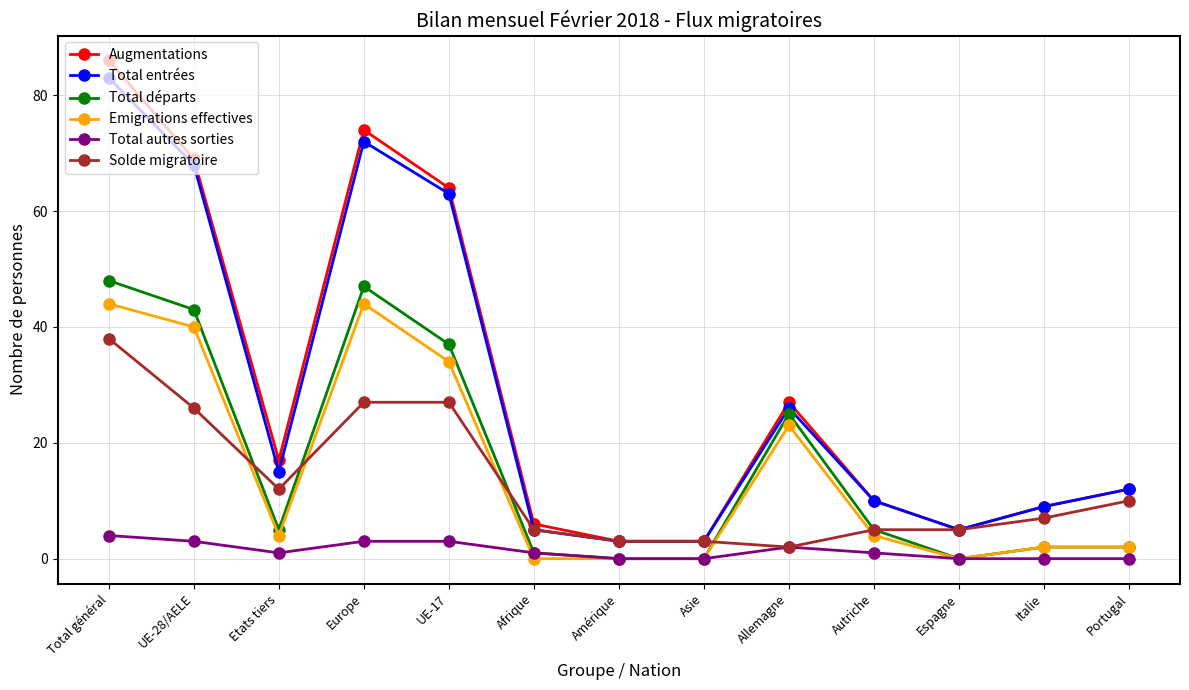

True or false: Total départs has a value of 0 at Asie.

True